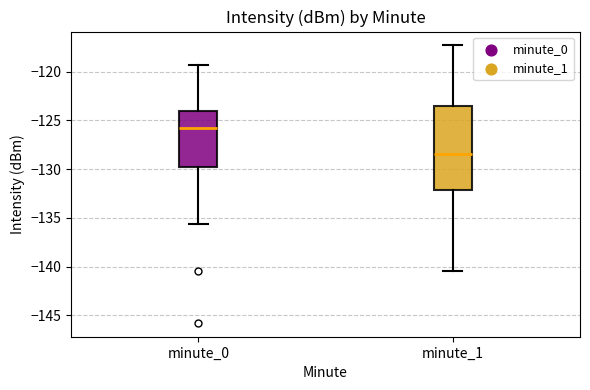

Which box's median line is the lowest?

minute_1